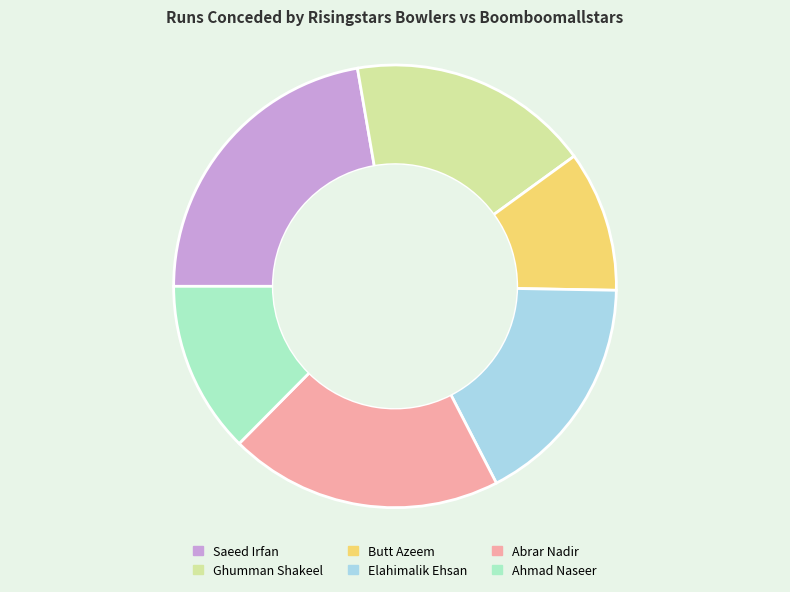

Which slice is the largest?

Saeed Irfan